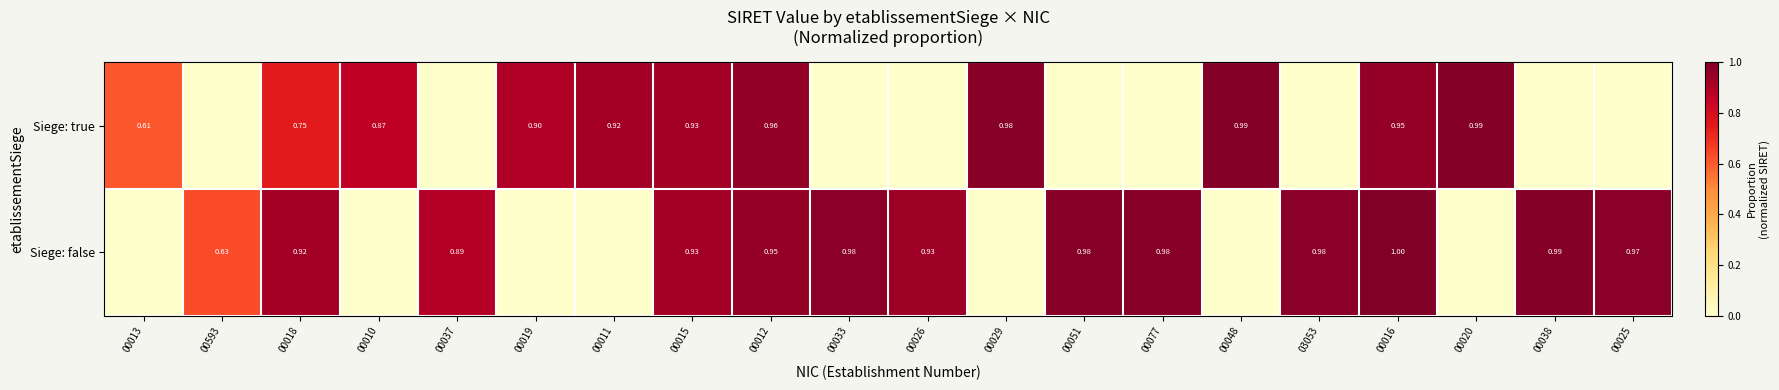

Rank the series by their maximum value, from highest to lowest.

Siege: false, Siege: true